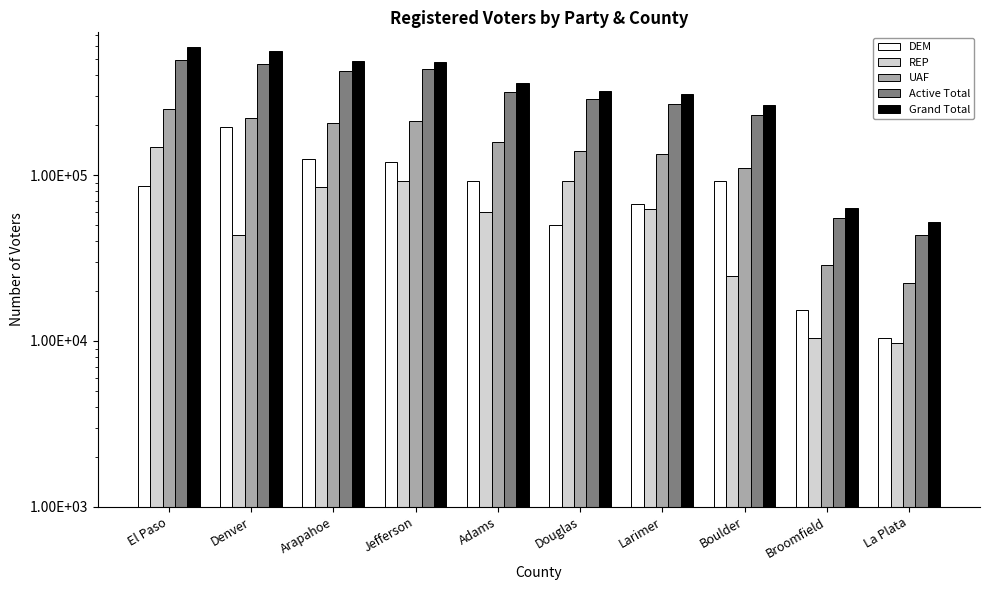

Reading left to right, transcribe all the data shown in this chart.

DEM: El Paso=85604	Denver=195348	Arapahoe=125374	Jefferson=119284	Adams=91779	Douglas=50347	Larimer=67191	Boulder=91973	Broomfield=15368	La Plata=10442
REP: El Paso=147148	Denver=43588	Arapahoe=84239	Jefferson=92305	Adams=59911	Douglas=92288	Larimer=62236	Boulder=24679	Broomfield=10481	La Plata=9781
UAF: El Paso=249330	Denver=221055	Arapahoe=205067	Jefferson=212999	Adams=158212	Douglas=139493	Larimer=133373	Boulder=110505	Broomfield=28587	La Plata=22503
Active Total: El Paso=494779	Denver=471069	Arapahoe=424333	Jefferson=433744	Adams=318463	Douglas=287168	Larimer=268798	Boulder=231381	Broomfield=55491	La Plata=43606
Grand Total: El Paso=591845	Denver=562941	Arapahoe=487712	Jefferson=483846	Adams=360518	Douglas=321066	Larimer=306655	Boulder=263849	Broomfield=63417	La Plata=52527